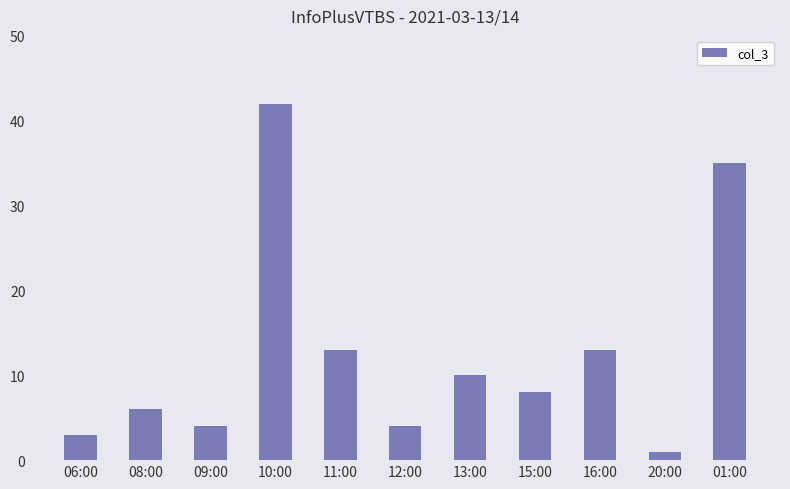

True or false: the data shows 62 at 01:00.

False